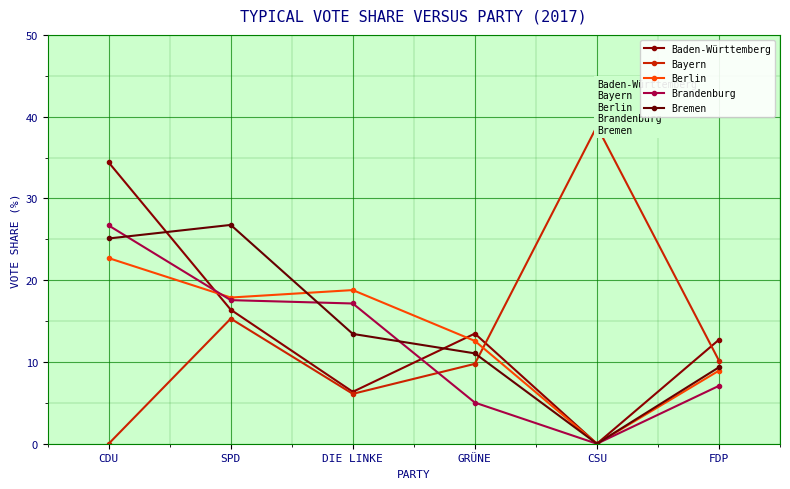

Where is the first local minimum for Bremen?

CSU